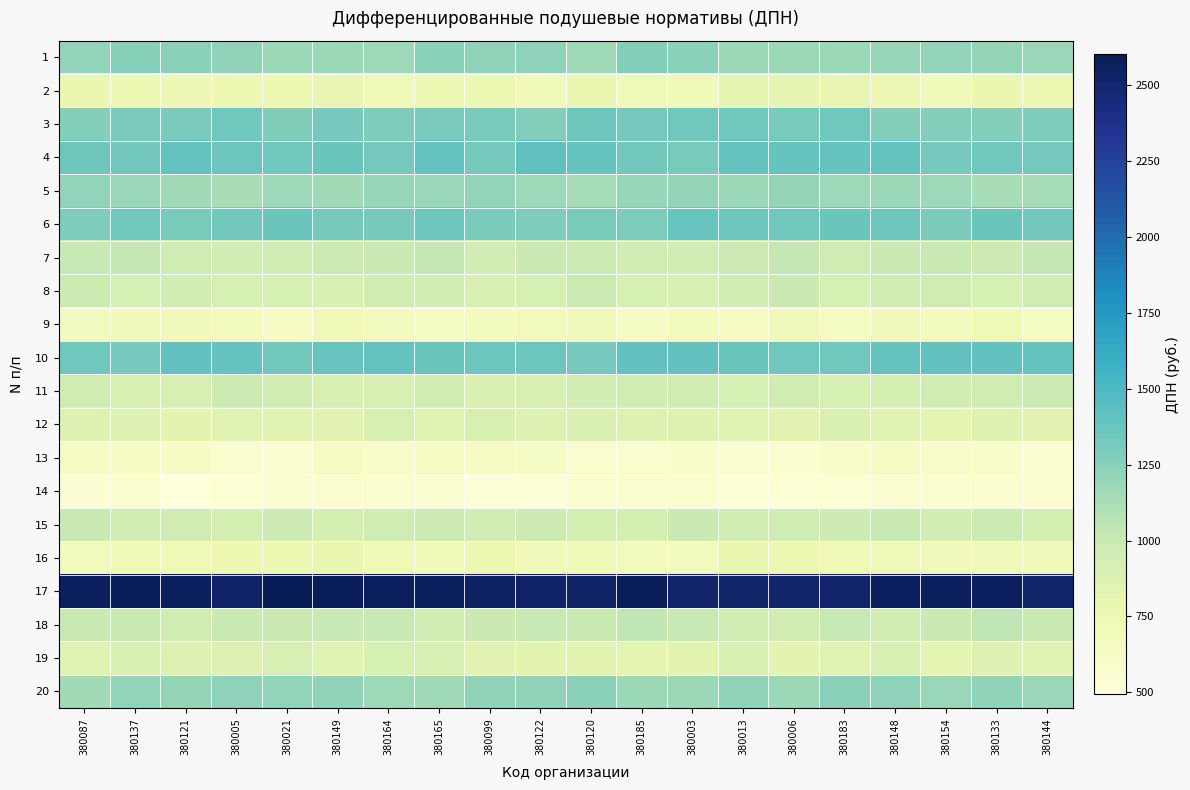

Reading left to right, transcribe all the data shown in this chart.

1: 380087=1212.8	380137=1257.8	380121=1236.0	380005=1222.6	380021=1178.4	380149=1178.4	380164=1168.6	380165=1249.4	380099=1222.9	380122=1233.6	380120=1164.8	380185=1259.8	380003=1246.0	380013=1184.0	380006=1180.9	380183=1181.1	380148=1193.2	380154=1215.2	380133=1206.0	380144=1191.9
2: 380087=765.5	380137=754.4	380121=733.6	380005=741.0	380021=750.0	380149=782.9	380164=724.3	380165=755.8	380099=763.6	380122=709.0	380120=765.1	380185=721.4	380003=710.9	380013=799.2	380006=800.9	380183=785.2	380148=734.8	380154=714.1	380133=772.8	380144=748.4
3: 380087=1267.1	380137=1304.4	380121=1304.9	380005=1345.8	380021=1280.8	380149=1321.1	380164=1286.1	380165=1306.9	380099=1309.6	380122=1273.4	380120=1351.8	380185=1332.4	380003=1348.8	380013=1344.4	380006=1314.7	380183=1347.1	380148=1263.7	380154=1274.5	380133=1259.4	380144=1287.4
4: 380087=1352.2	380137=1340.5	380121=1396.2	380005=1363.3	380021=1341.4	380149=1367.6	380164=1327.4	380165=1393.6	380099=1320.8	380122=1412.0	380120=1390.6	380185=1333.2	380003=1313.9	380013=1394.9	380006=1384.0	380183=1386.2	380148=1390.5	380154=1320.7	380133=1349.2	380144=1324.9
5: 380087=1212.2	380137=1188.2	380121=1159.0	380005=1132.3	380021=1175.9	380149=1158.4	380164=1198.9	380165=1189.7	380099=1214.6	380122=1173.1	380120=1137.9	380185=1197.2	380003=1202.0	380013=1182.0	380006=1203.0	380183=1175.3	380148=1178.2	380154=1168.7	380133=1128.4	380144=1136.7
6: 380087=1285.8	380137=1346.3	380121=1314.1	380005=1333.5	380021=1373.4	380149=1332.7	380164=1323.7	380165=1358.2	380099=1305.5	380122=1290.3	380120=1311.6	380185=1298.8	380003=1375.6	380013=1363.5	380006=1346.0	380183=1369.8	380148=1363.0	380154=1301.3	380133=1371.9	380144=1336.6
7: 380087=1018.7	380137=1027.5	380121=969.7	380005=948.9	380021=960.7	380149=980.7	380164=987.9	380165=1024.0	380099=938.6	380122=989.0	380120=979.7	380185=960.2	380003=949.9	380013=971.7	380006=1032.2	380183=970.3	380148=989.8	380154=1008.2	380133=974.3	380144=1035.1
8: 380087=986.9	380137=915.8	380121=940.4	380005=920.8	380021=919.2	380149=894.4	380164=951.6	380165=940.7	380099=895.8	380122=918.5	380120=981.5	380185=914.6	380003=905.2	380013=939.6	380006=989.2	380183=914.9	380148=957.9	380154=966.8	380133=914.4	380144=963.5
9: 380087=664.3	380137=690.8	380121=690.9	380005=681.1	380021=636.6	380149=711.1	380164=659.6	380165=646.2	380099=677.6	380122=686.7	380120=695.3	380185=629.2	380003=678.8	380013=650.2	380006=692.1	380183=645.0	380148=696.7	380154=666.2	380133=721.2	380144=641.3
10: 380087=1344.7	380137=1322.0	380121=1403.1	380005=1398.3	380021=1336.4	380149=1376.6	380164=1392.3	380165=1366.1	380099=1363.6	380122=1360.6	380120=1319.9	380185=1400.3	380003=1400.7	380013=1373.9	380006=1344.5	380183=1345.5	380148=1383.2	380154=1400.3	380133=1399.3	380144=1388.6
11: 380087=960.0	380137=904.2	380121=912.0	380005=985.7	380021=956.4	380149=896.7	380164=905.9	380165=962.2	380099=896.3	380122=911.9	380120=945.8	380185=965.0	380003=961.0	380013=918.2	380006=967.0	380183=919.5	380148=928.3	380154=970.4	380133=960.8	380144=980.7
12: 380087=879.5	380137=870.6	380121=823.1	380005=850.5	380021=840.3	380149=838.2	380164=911.1	380165=853.1	380099=903.0	380122=876.9	380120=893.3	380185=863.8	380003=871.5	380013=863.0	380006=833.3	380183=886.0	380148=841.8	380154=816.2	380133=878.3	380144=831.5
13: 380087=636.9	380137=638.2	380121=634.3	380005=579.8	380021=544.4	380149=635.6	380164=585.6	380165=639.5	380099=639.2	380122=628.1	380120=572.3	380185=581.3	380003=592.8	380013=574.5	380006=559.8	380183=598.5	380148=636.4	380154=612.4	380133=599.8	380144=552.5
14: 380087=540.2	380137=577.7	380121=492.7	380005=530.5	380021=566.4	380149=552.8	380164=548.4	380165=548.9	380099=514.6	380122=508.0	380120=559.6	380185=559.7	380003=565.4	380013=528.7	380006=529.8	380183=528.8	380148=558.5	380154=543.7	380133=548.9	380144=558.3
15: 380087=1008.6	380137=953.4	380121=957.2	380005=929.0	380021=977.4	380149=923.2	380164=966.2	380165=973.9	380099=948.3	380122=978.7	380120=922.7	380185=923.4	380003=1001.9	380013=955.6	380006=969.6	380183=971.8	380148=996.6	380154=941.2	380133=981.9	380144=928.2
16: 380087=682.6	380137=730.6	380121=731.5	380005=741.2	380021=750.1	380149=775.1	380164=729.1	380165=709.8	380099=757.0	380122=704.6	380120=721.4	380185=685.3	380003=680.0	380013=773.7	380006=761.1	380183=727.5	380148=718.4	380154=694.8	380133=693.1	380144=702.5
17: 380087=2561.4	380137=2577.9	380121=2572.5	380005=2534.4	380021=2601.9	380149=2580.2	380164=2561.9	380165=2567.6	380099=2548.4	380122=2531.2	380120=2542.0	380185=2582.2	380003=2507.9	380013=2518.1	380006=2511.1	380183=2510.5	380148=2556.4	380154=2576.8	380133=2553.9	380144=2516.2
18: 380087=1002.4	380137=1000.5	380121=970.5	380005=996.6	380021=993.1	380149=1014.8	380164=1016.7	380165=957.7	380099=990.7	380122=1015.8	380120=1003.5	380185=1038.8	380003=1019.1	380013=969.5	380006=960.3	380183=1017.4	380148=955.9	380154=1003.2	380133=1047.2	380144=1010.7
19: 380087=856.8	380137=882.3	380121=863.8	380005=872.5	380021=912.1	380149=856.6	380164=914.1	380165=908.5	380099=837.5	380122=824.9	380120=828.0	380185=819.8	380003=827.4	380013=886.3	380006=825.1	380183=849.8	380148=902.4	380154=820.3	380133=868.0	380144=846.1
20: 380087=1154.6	380137=1212.4	380121=1205.6	380005=1230.5	380021=1216.3	380149=1223.1	380164=1171.0	380165=1160.5	380099=1217.8	380122=1223.4	380120=1241.8	380185=1184.0	380003=1180.0	380013=1220.4	380006=1176.8	380183=1235.8	380148=1228.6	380154=1185.6	380133=1217.8	380144=1192.8